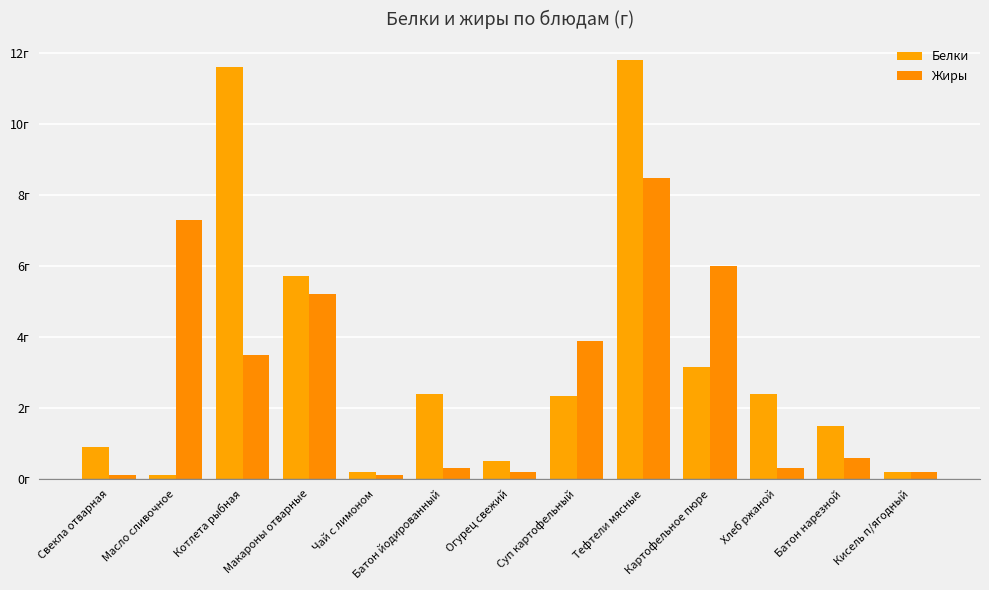

Are the bars grouped side by side (vs. stacked)?

Yes